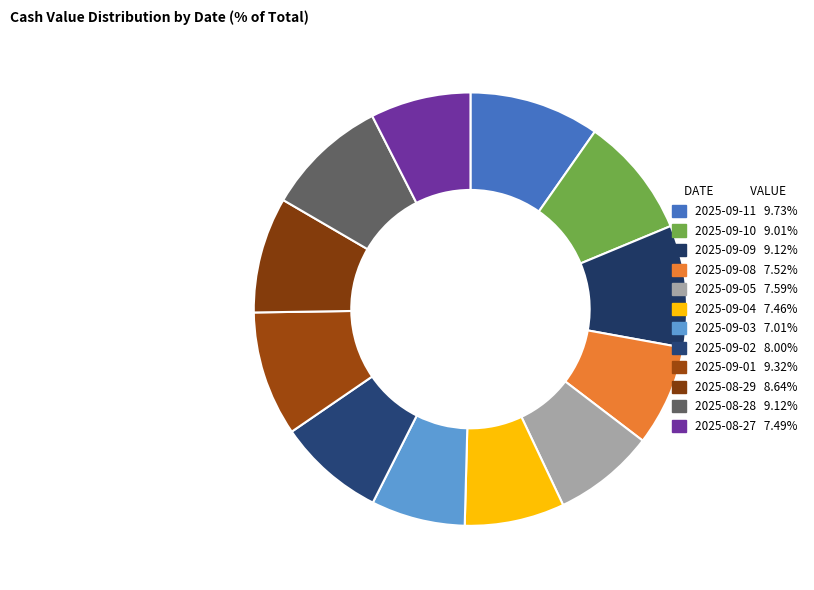

Is it true that 2025-09-02 is 8% of the pie?

True